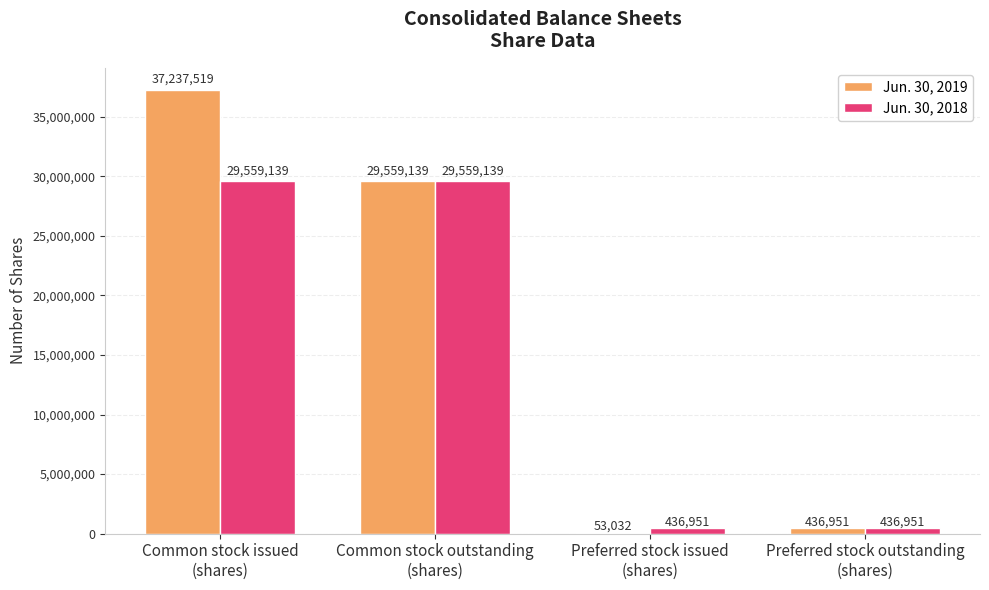

What are all the series names shown in the legend?

Jun. 30, 2019, Jun. 30, 2018